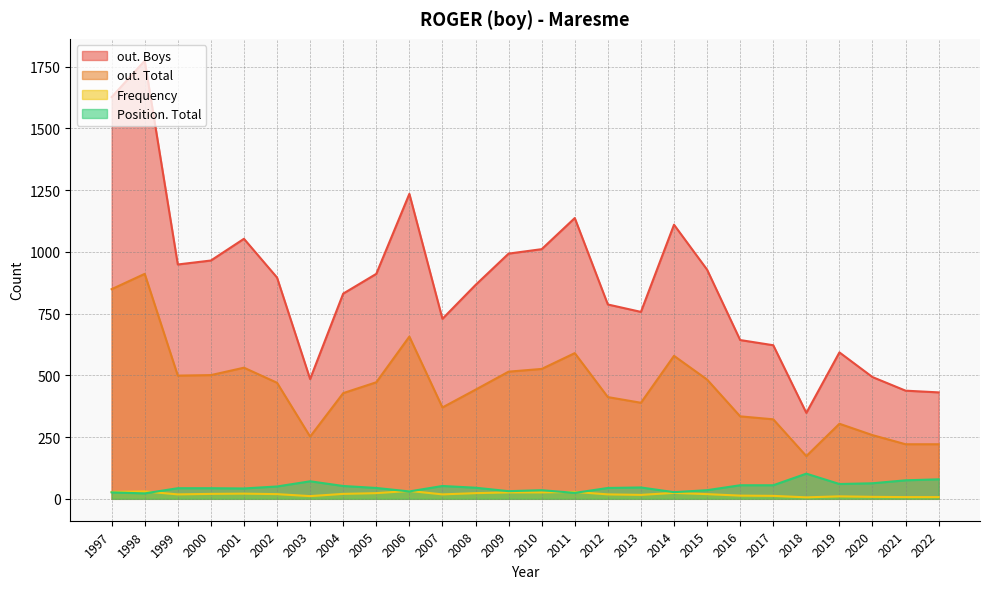

Rank the series at 2013 from lowest to highest value.

Frequency, Position. Total, out. Total, out. Boys